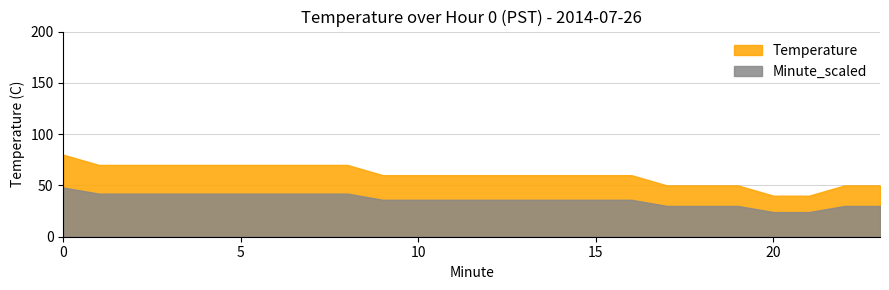

What is the difference between the maximum and minimum values in the Temperature series?

40.0